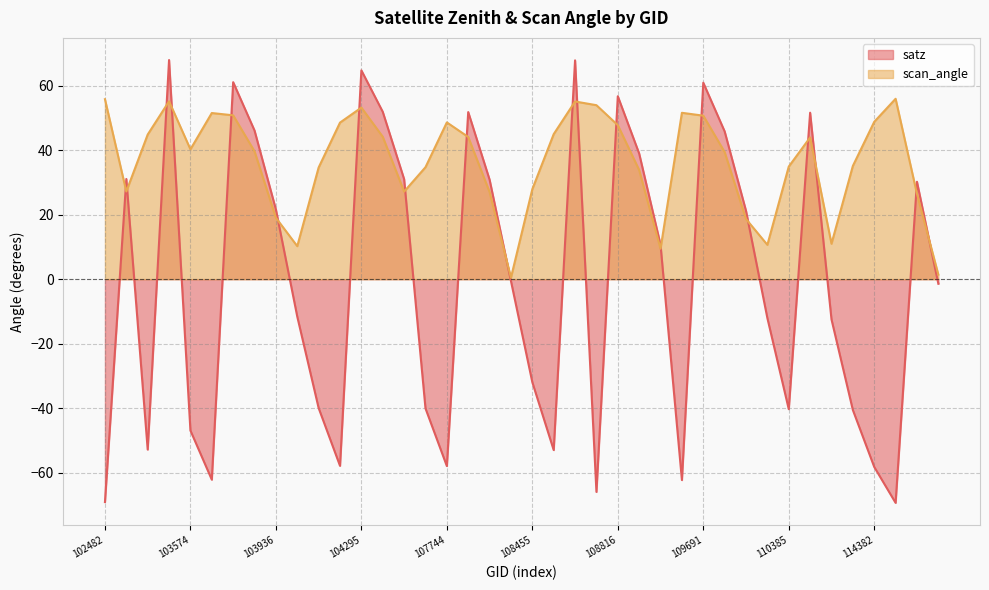

What is the difference between the highest and lowest values at 114617?

3.7